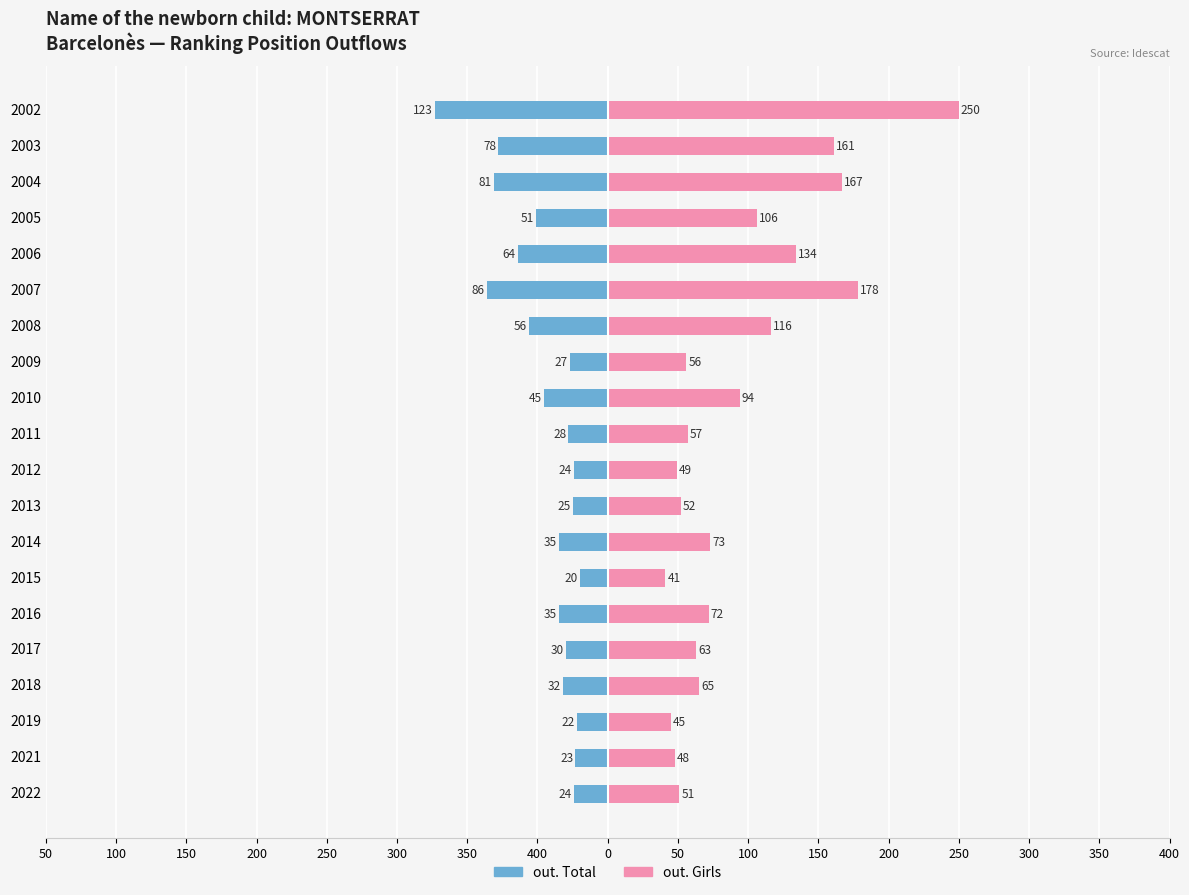

What is the average value of the out. Girls series?

94